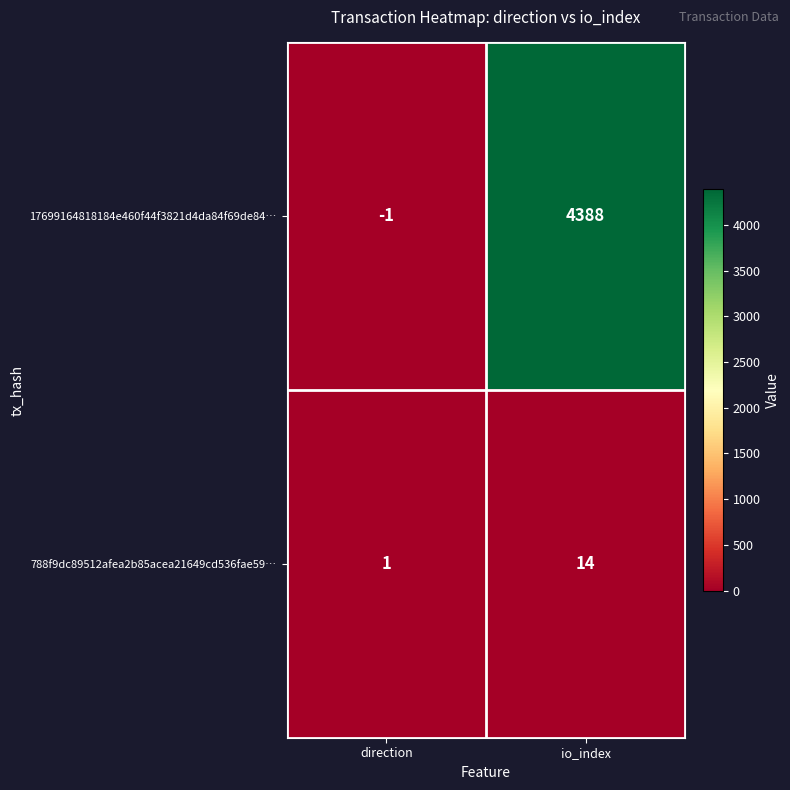

What is the sum of all 17699164818184e460f44f3821d4da84f69de84… values?

4387